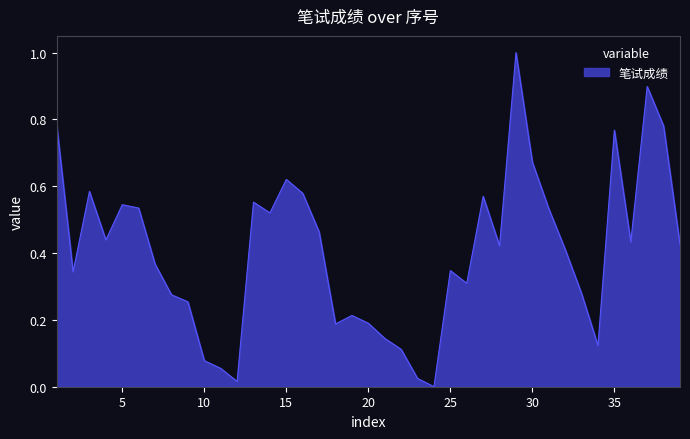

What is the maximum value shown in the chart?

1.0